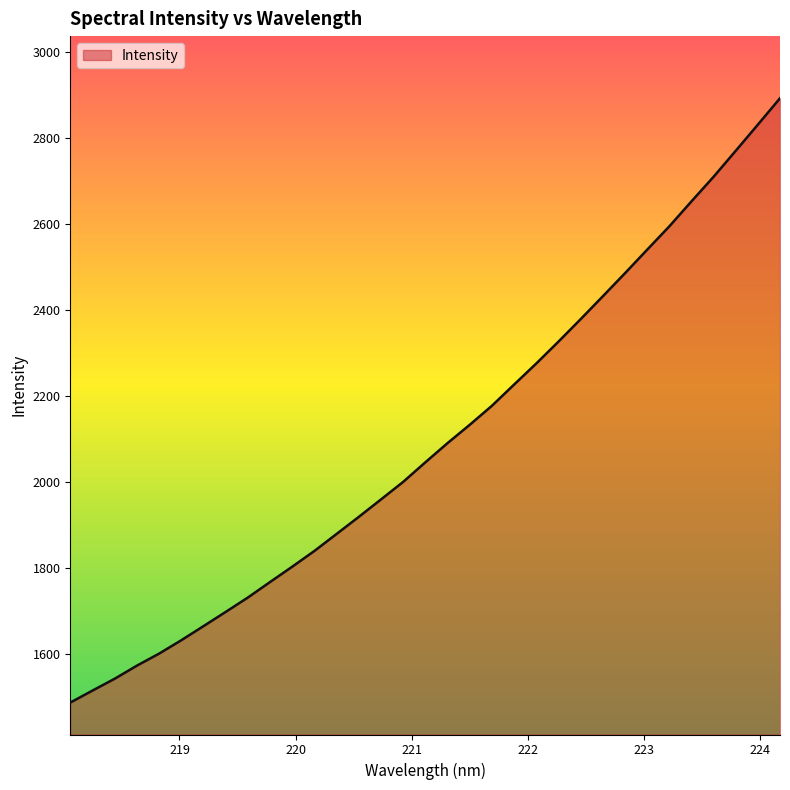

What is the difference between the maximum and minimum values?

1406.9